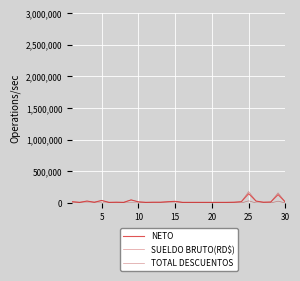

What is the maximum value shown in the chart?

180000.0